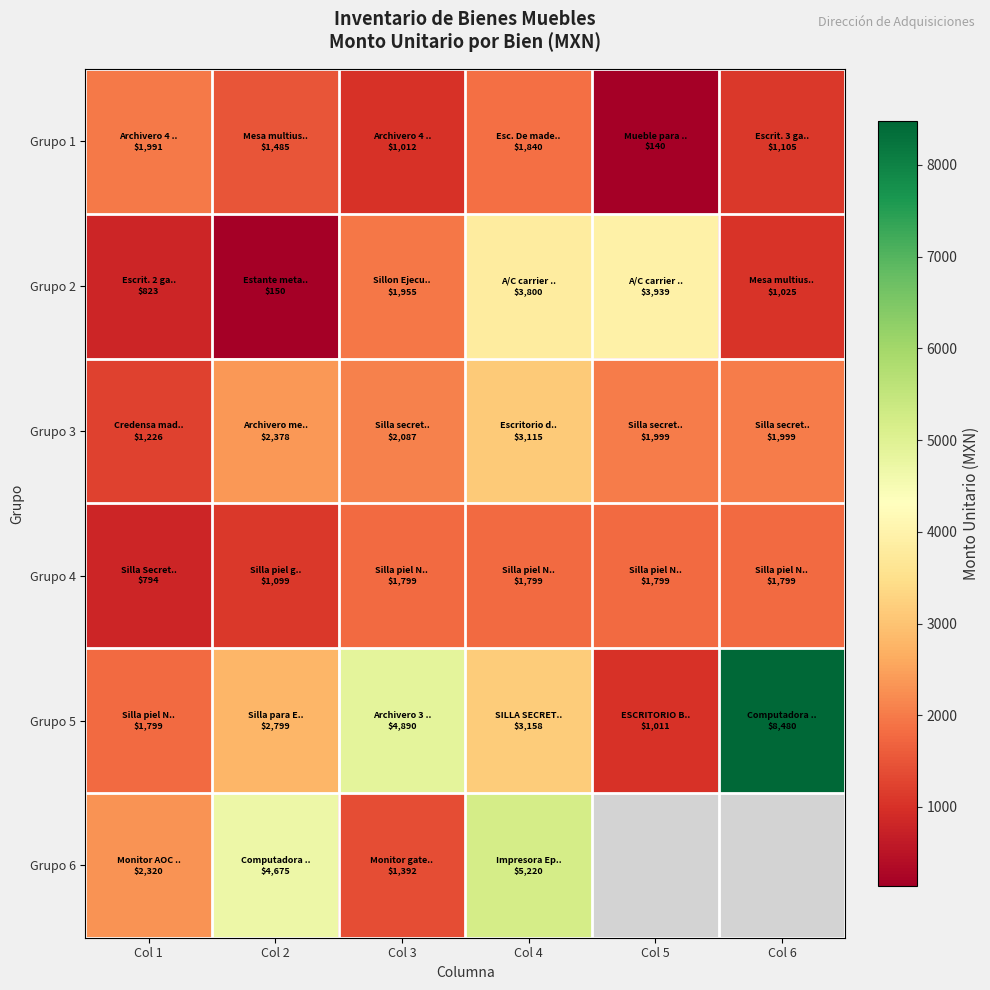

What is the spread (max minus min) of values at Col 2?

4524.8